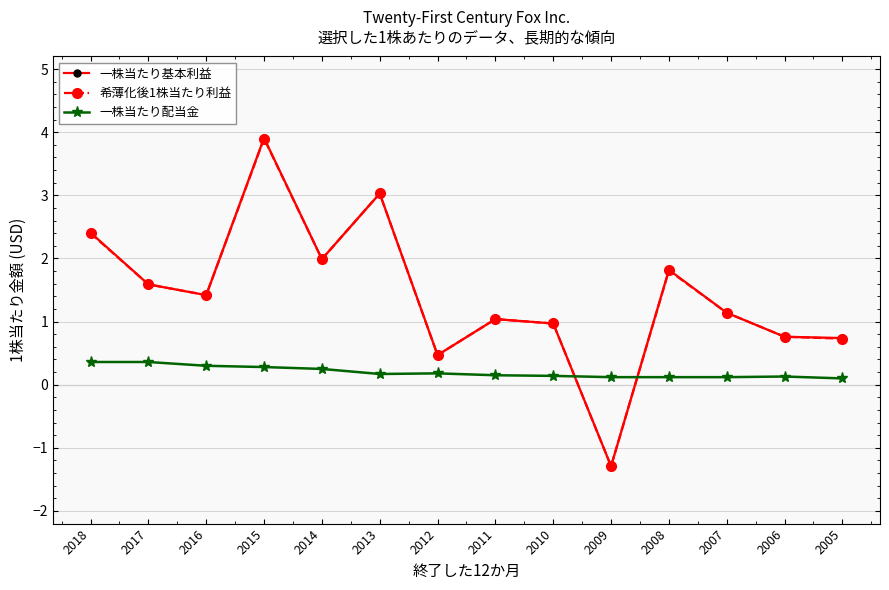

Rank the series at 2008 from highest to lowest value.

一株当たり基本利益, 希薄化後1株当たり利益, 一株当たり配当金